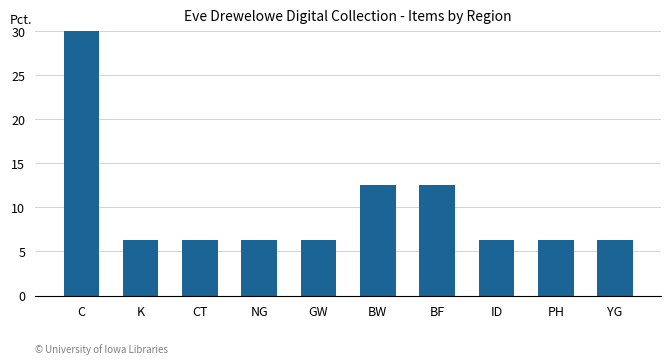

List the labels in order of value, largest first.

C, BW, BF, K, CT, NG, GW, ID, PH, YG